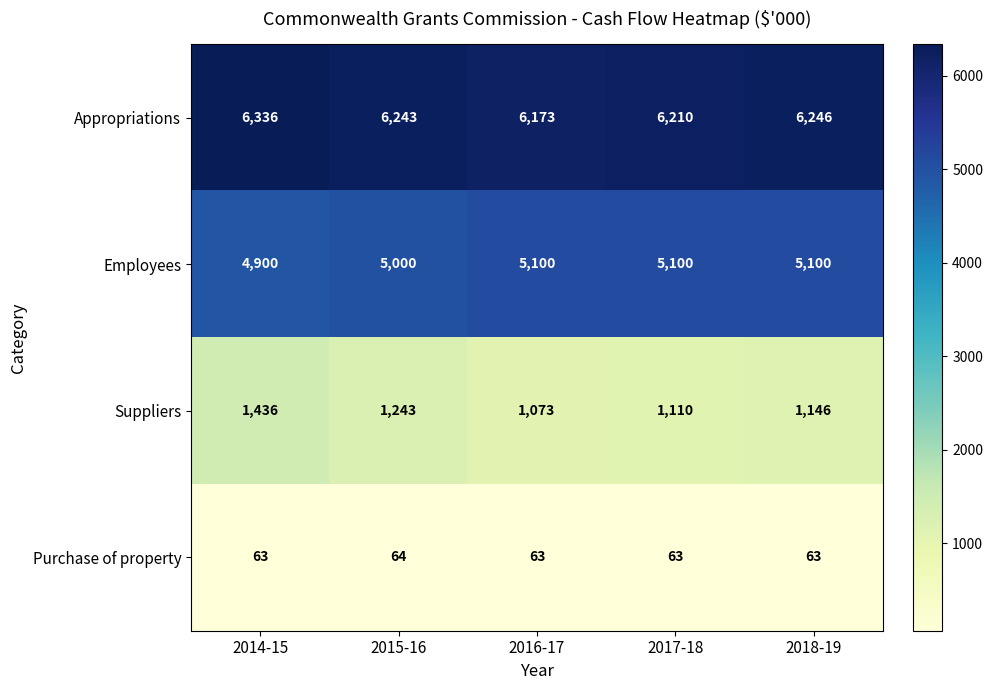

Reading left to right, extract all data points from this chart.

Appropriations: 2014-15=6336	2015-16=6243	2016-17=6173	2017-18=6210	2018-19=6246
Employees: 2014-15=4900	2015-16=5000	2016-17=5100	2017-18=5100	2018-19=5100
Suppliers: 2014-15=1436	2015-16=1243	2016-17=1073	2017-18=1110	2018-19=1146
Purchase of property: 2014-15=63	2015-16=64	2016-17=63	2017-18=63	2018-19=63